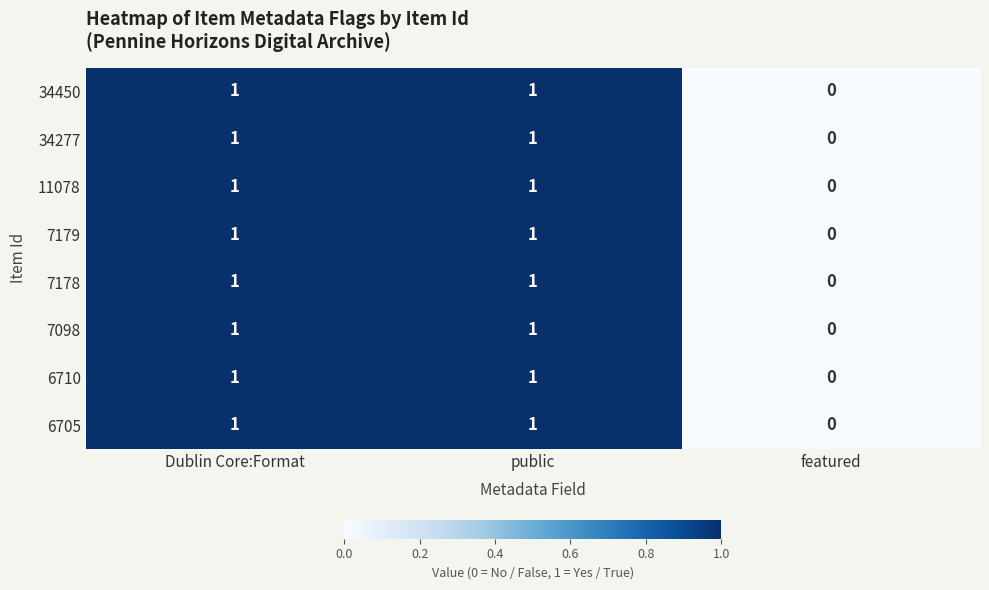

What is the total value across all series at public?

8